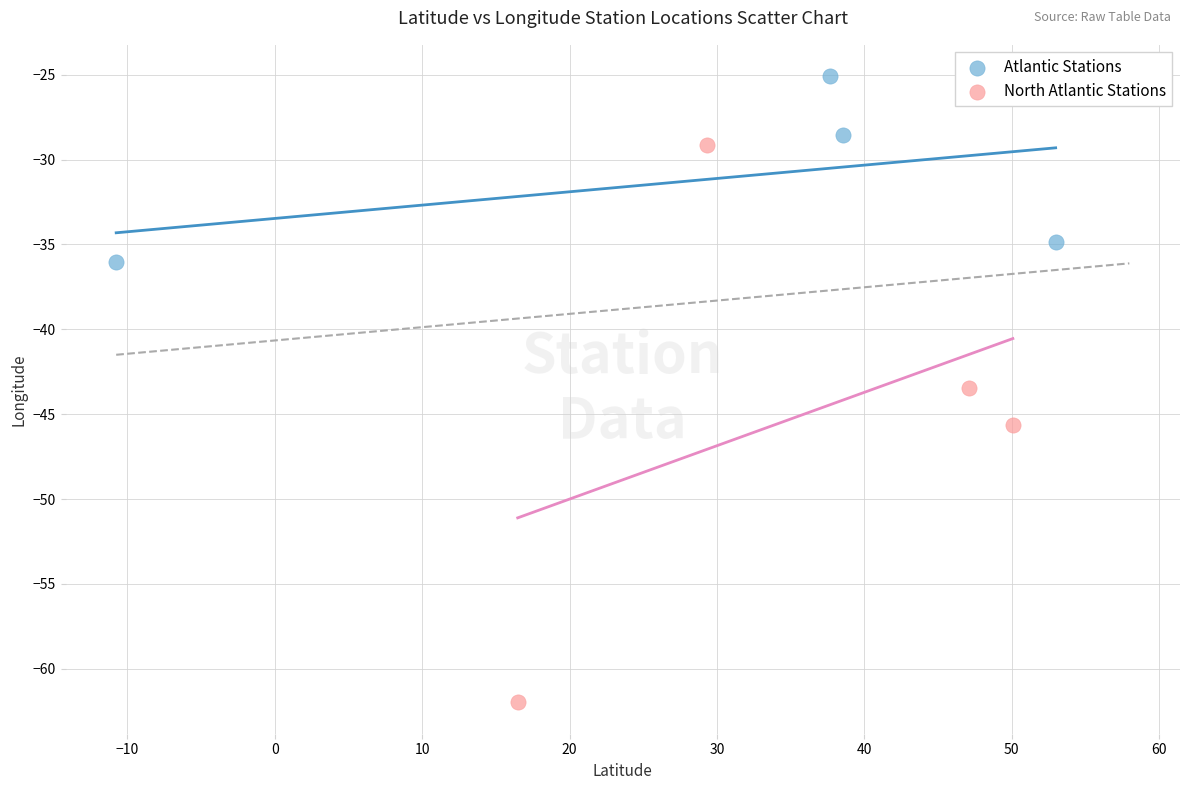

Which series has the largest Y range (max minus min)?

North Atlantic Stations